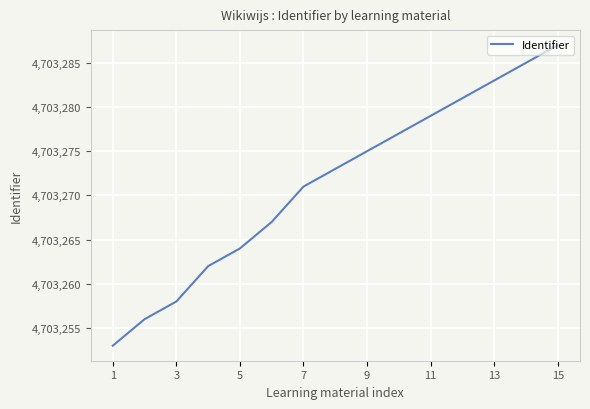

What is the maximum value shown in the chart?

4703287